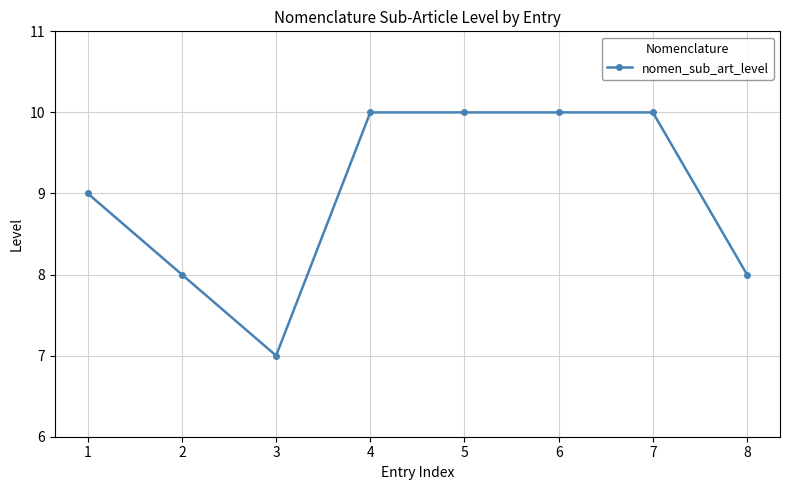

The value at 4 is 4. True or false?

False